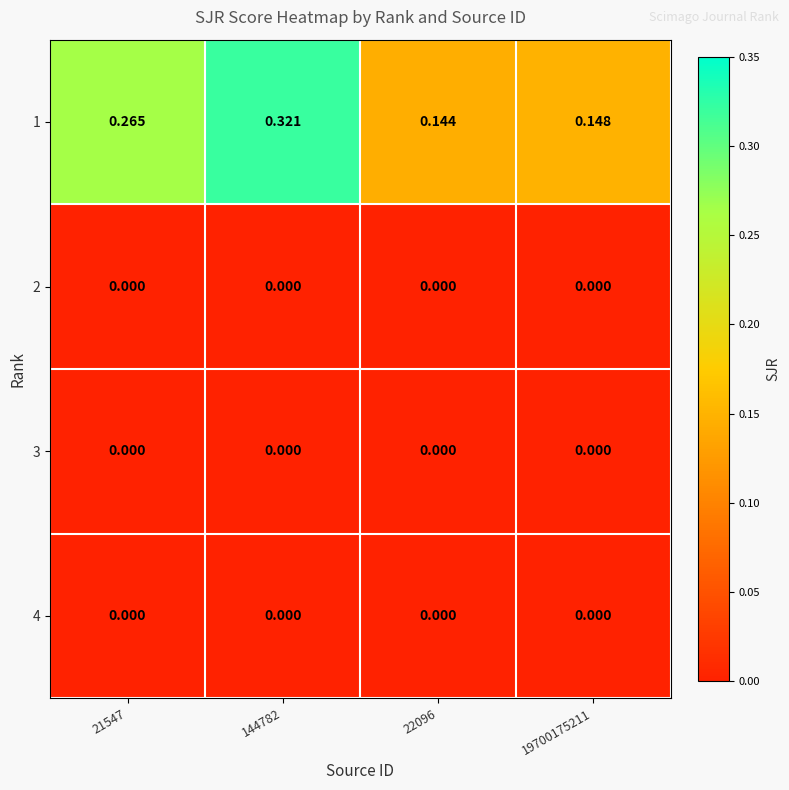

Is the value of 1 at 22096 greater than the value of 4 at 144782?

Yes